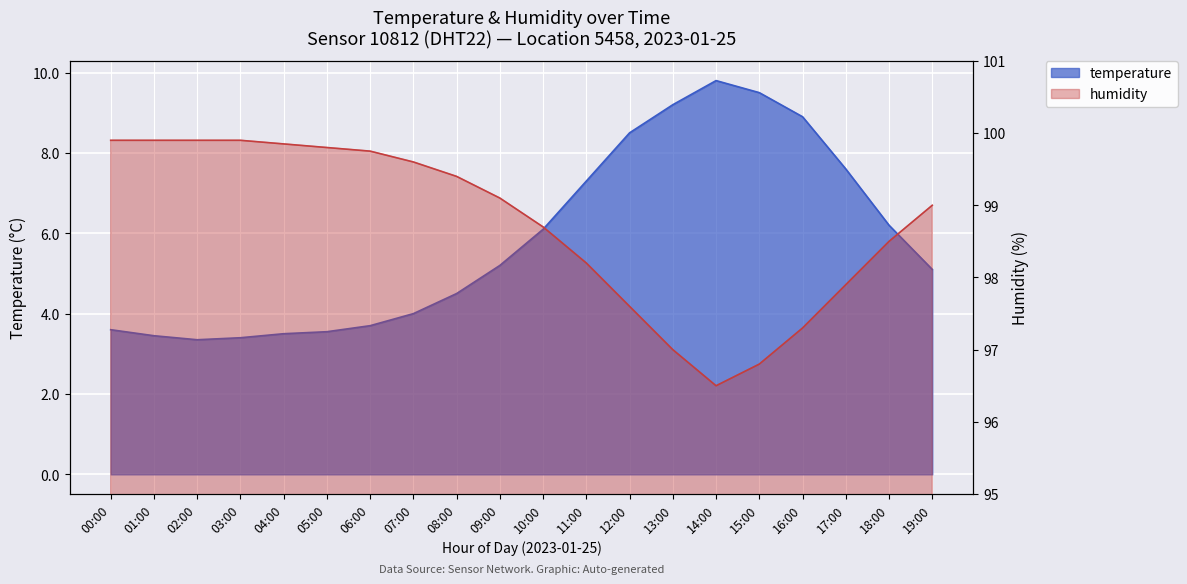

What is the difference between the highest and lowest values at 18:00?

92.3